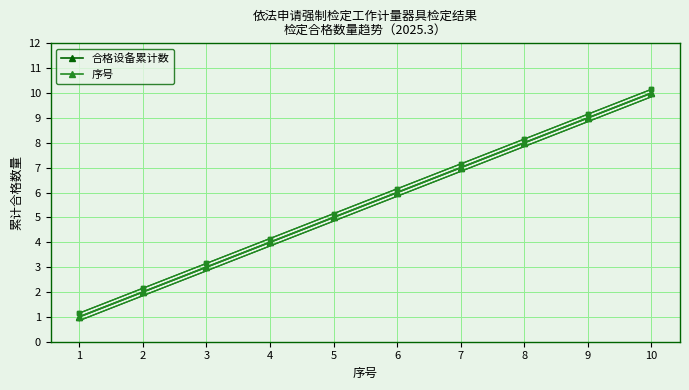

Reading left to right, transcribe all the data shown in this chart.

合格设备累计数: 1	2	3	4	5	6	7	8	9	10
序号: 1	2	3	4	5	6	7	8	9	10